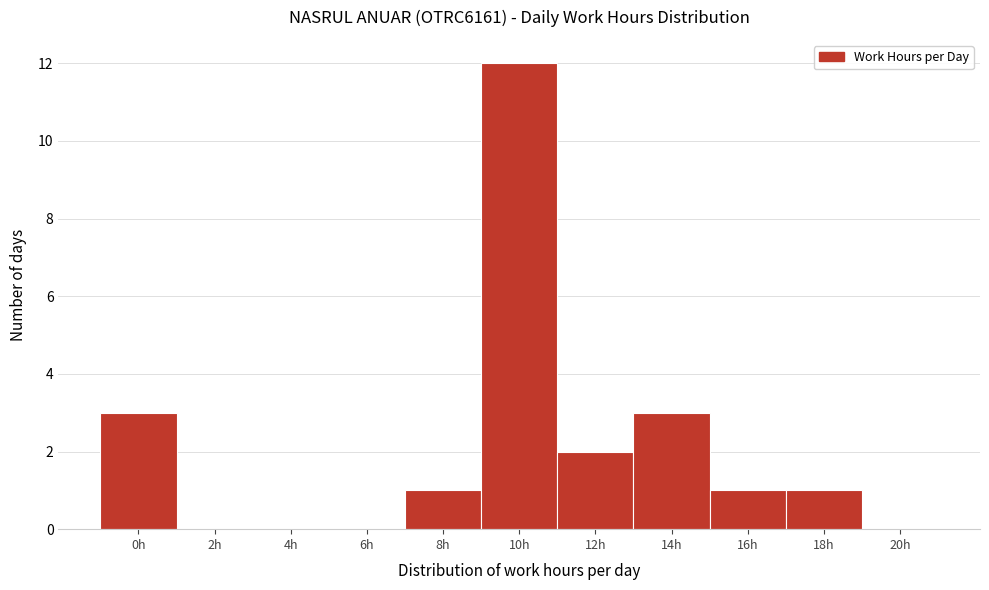

Reading left to right, transcribe all the data shown in this chart.

0h=3	2h=0	4h=0	6h=0	8h=1	10h=12	12h=2	14h=3	16h=1	18h=1	20h=0